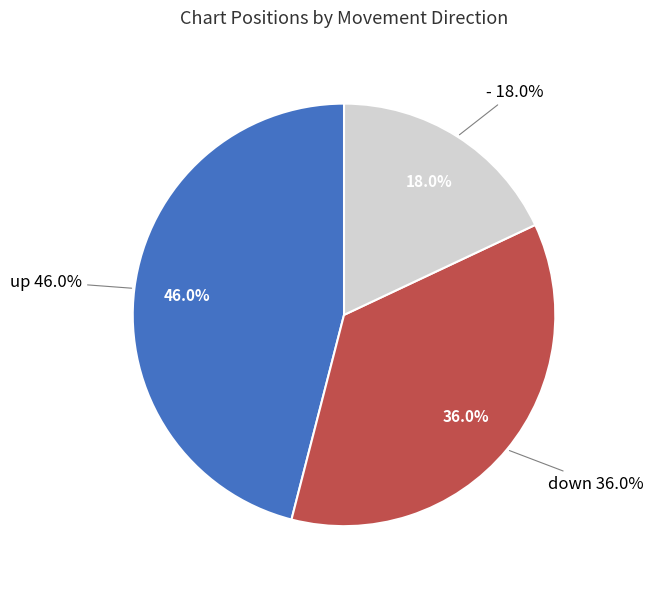

Count the number of slices in the pie.

3